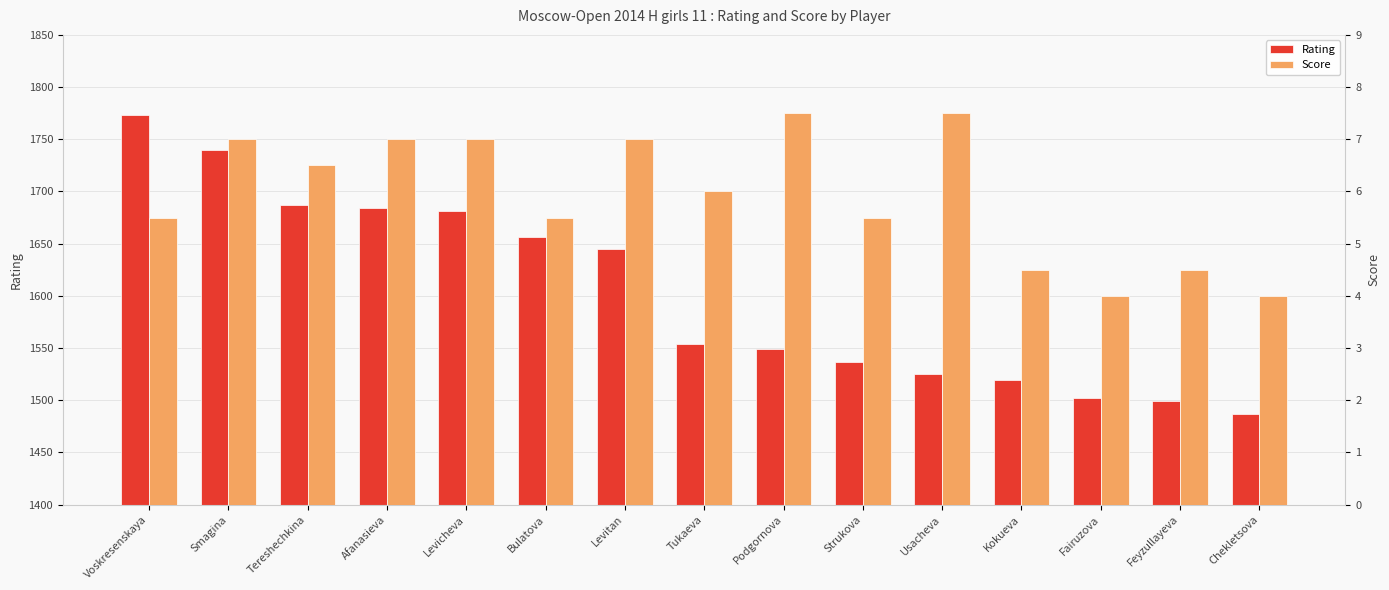

Count the number of data series in this chart.

2